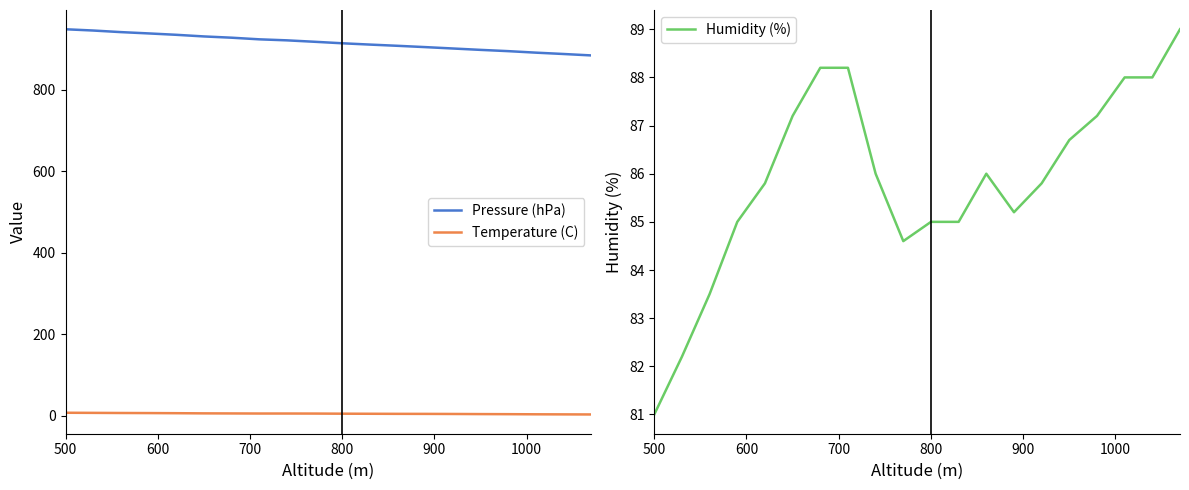

True or false: Pressure (hPa) and Temperature (C) intersect in this chart.

False